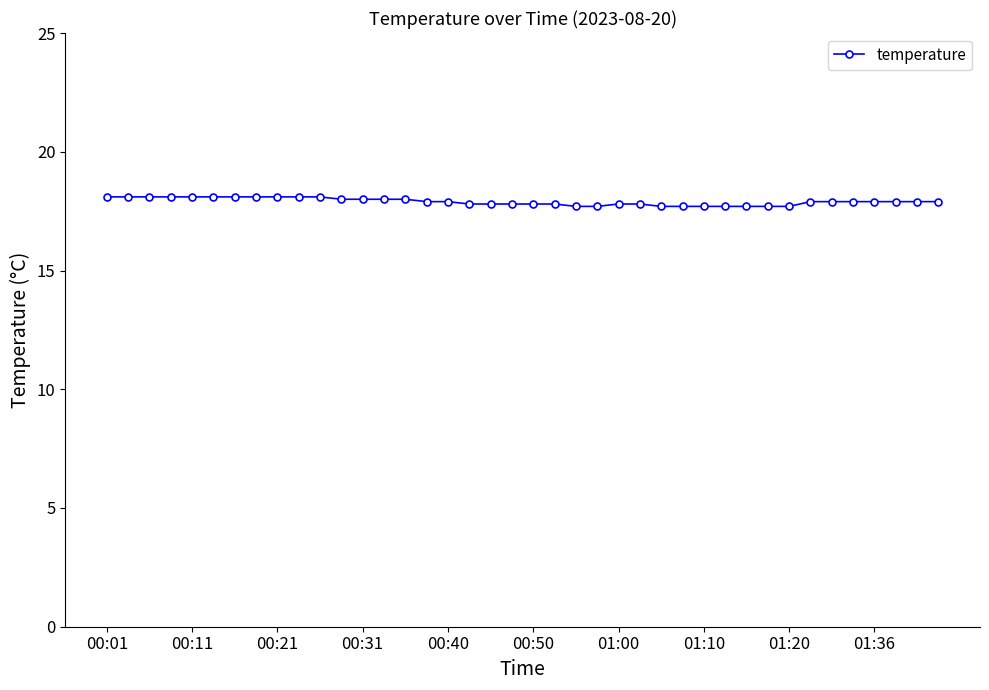

What is the value of the 40th point from the left?

17.9